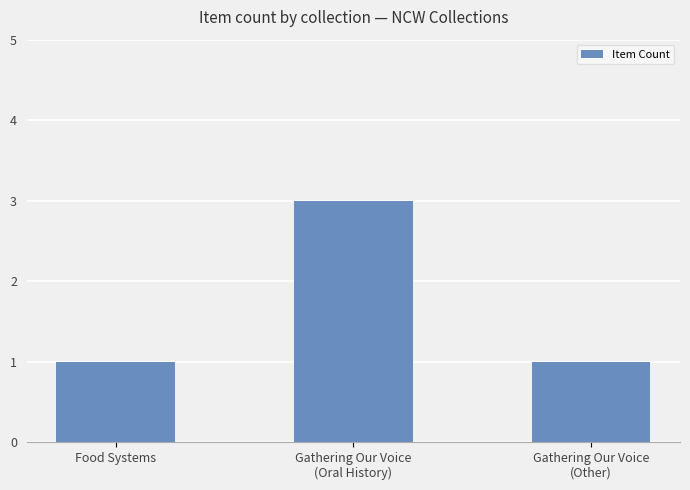

What is the maximum value shown in the chart?

3